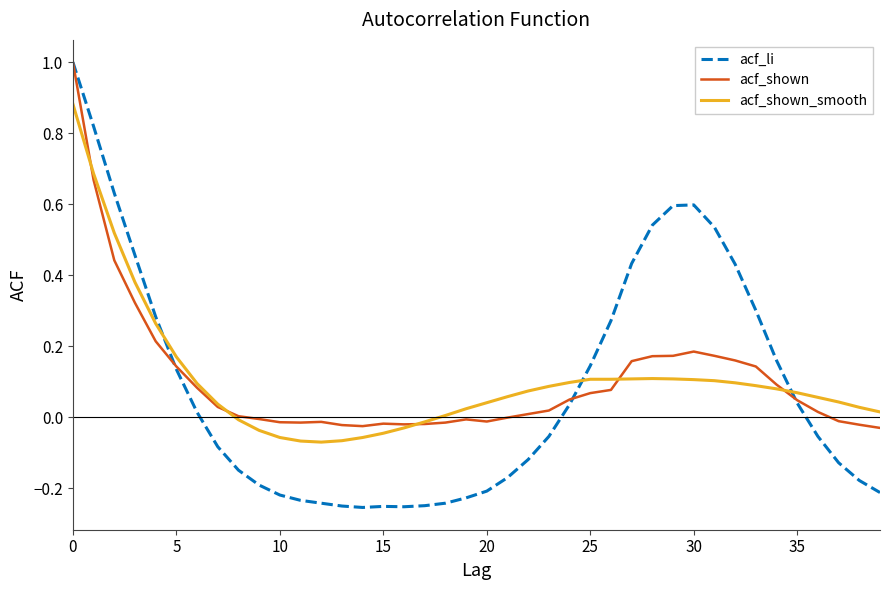

Which series has the largest range (max minus min)?

acf_li